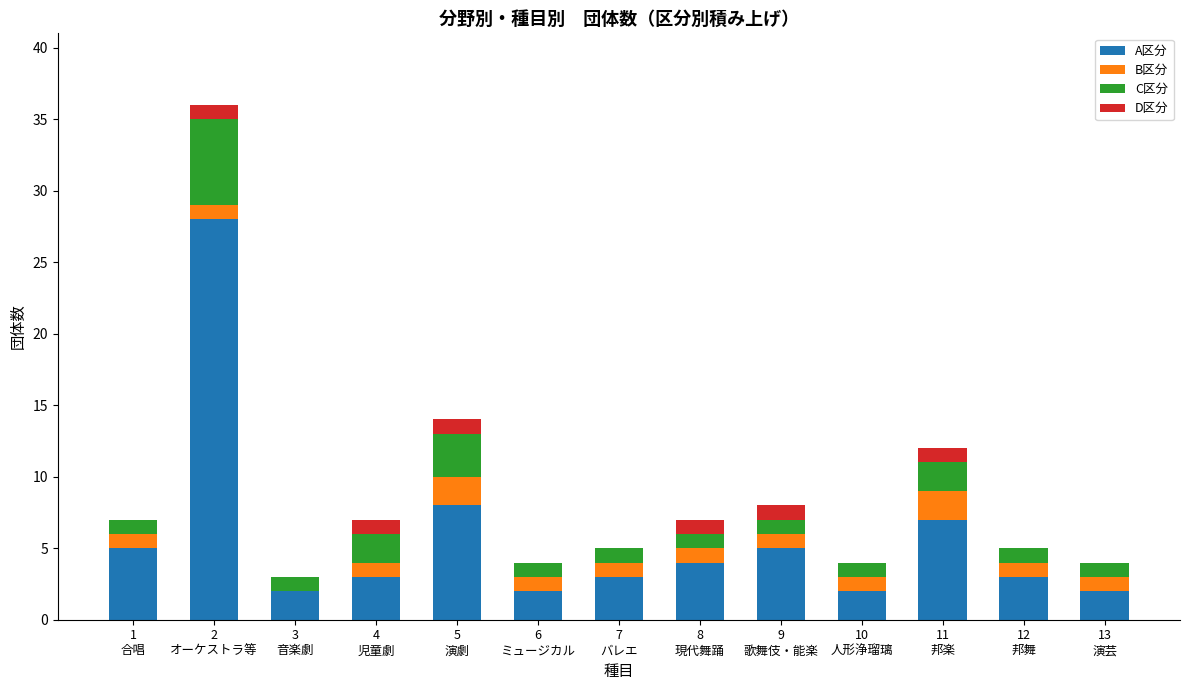

Does the chart contain stacked bars?

Yes